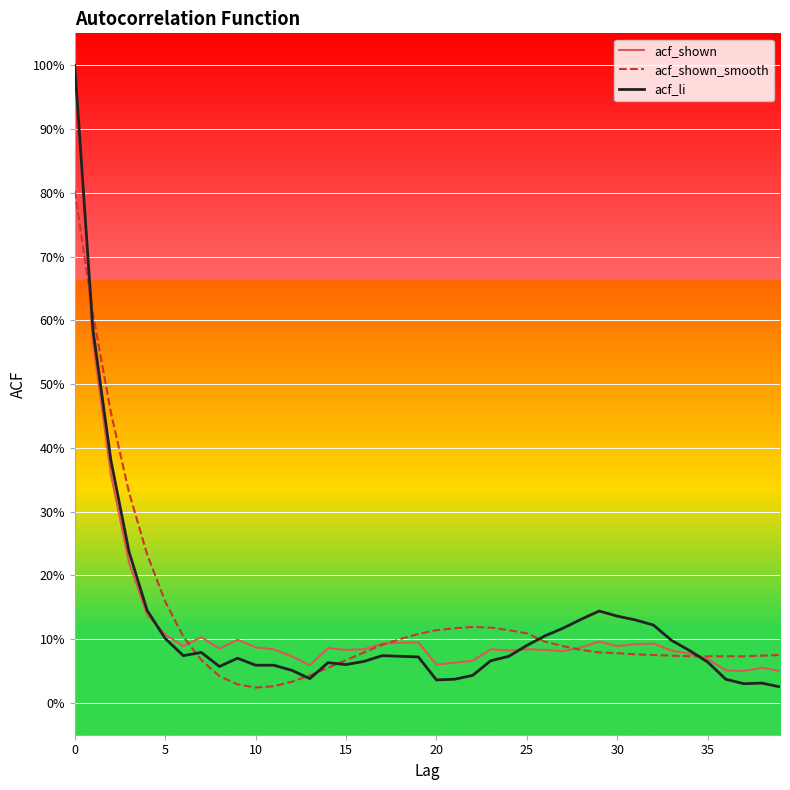

Which series has the largest total across all categories?

acf_shown_smooth